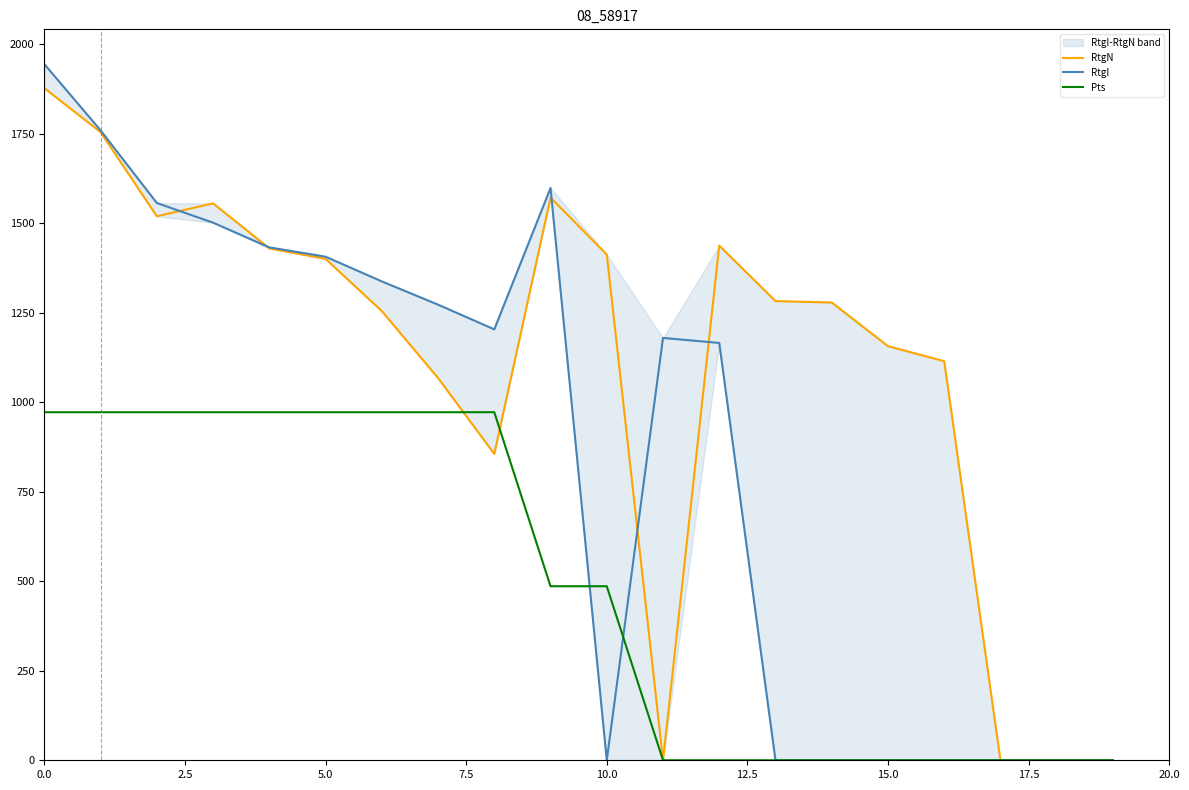

How many interior local peaks does the RtgI series have?

2